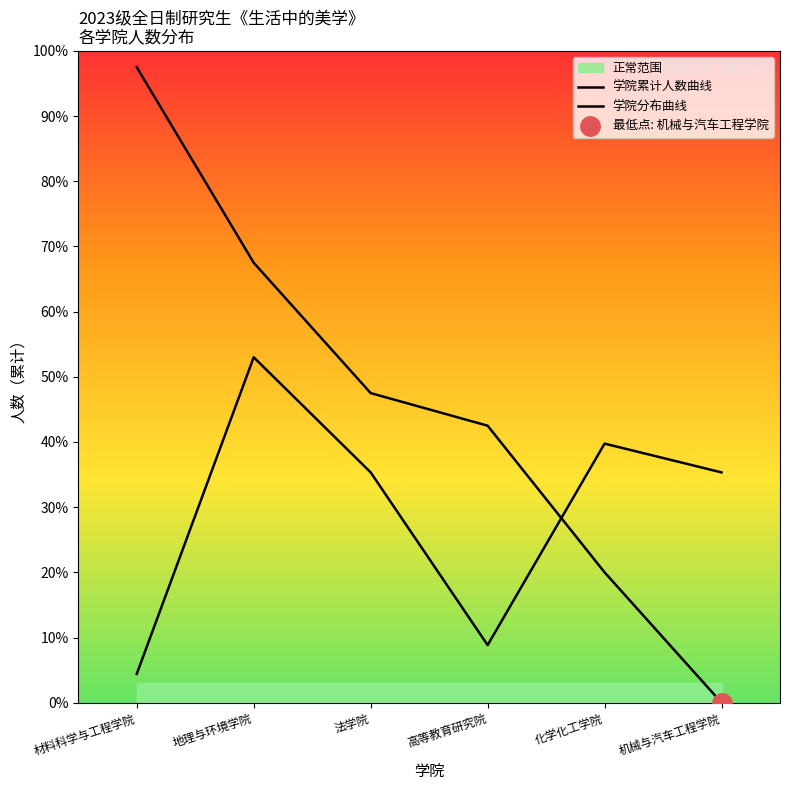

Read the 学院累计人数曲线 value at 高等教育研究院.

17.0